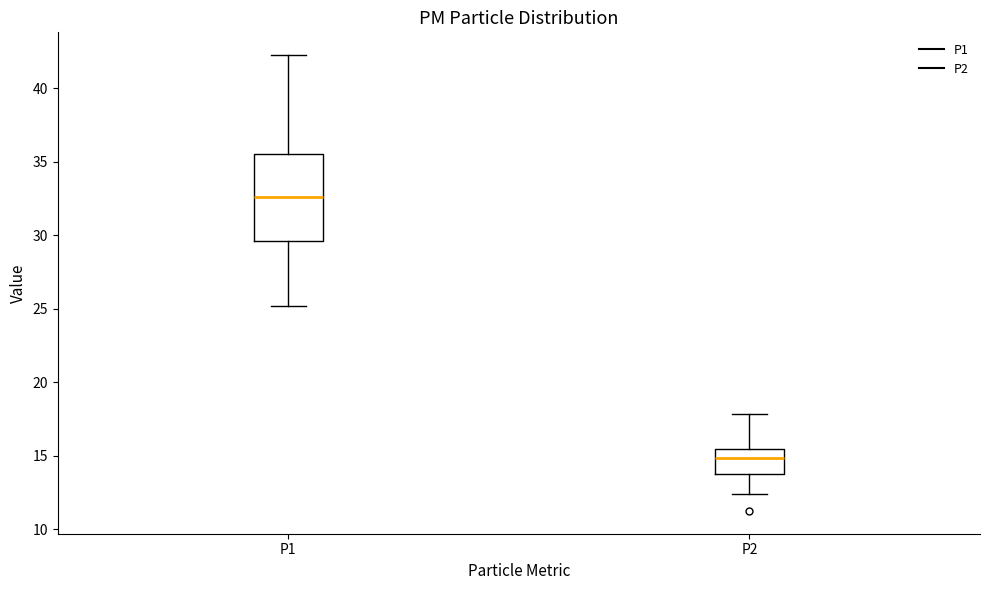

Comparing the boxes themselves (not the whiskers), which one is the tallest?

P1